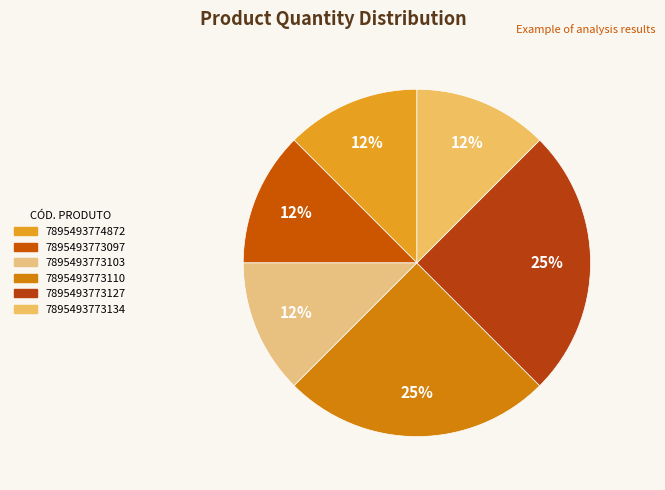

The 7895493773097 slice represents 12% of the pie. True or false?

True